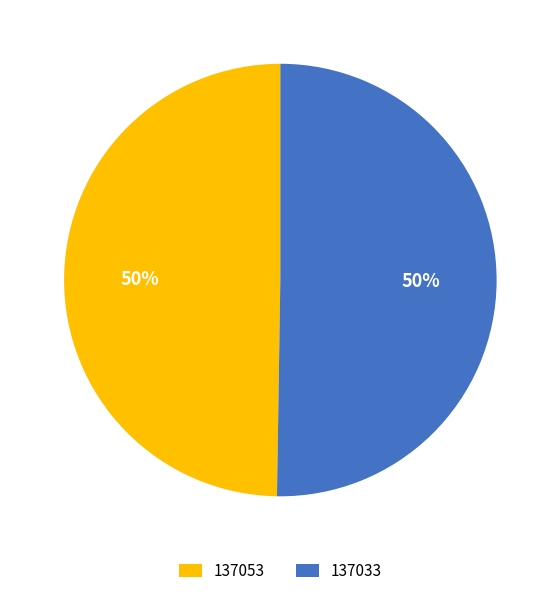

Approximately how many times larger is the value at 137033 compared to 137053?

1.0